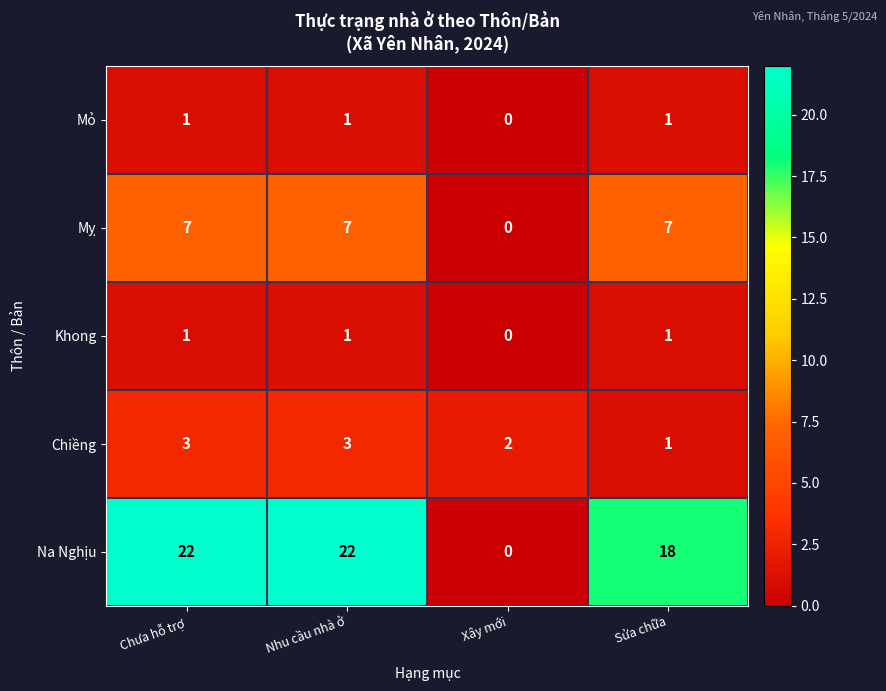

How many series are shown in this chart?

5